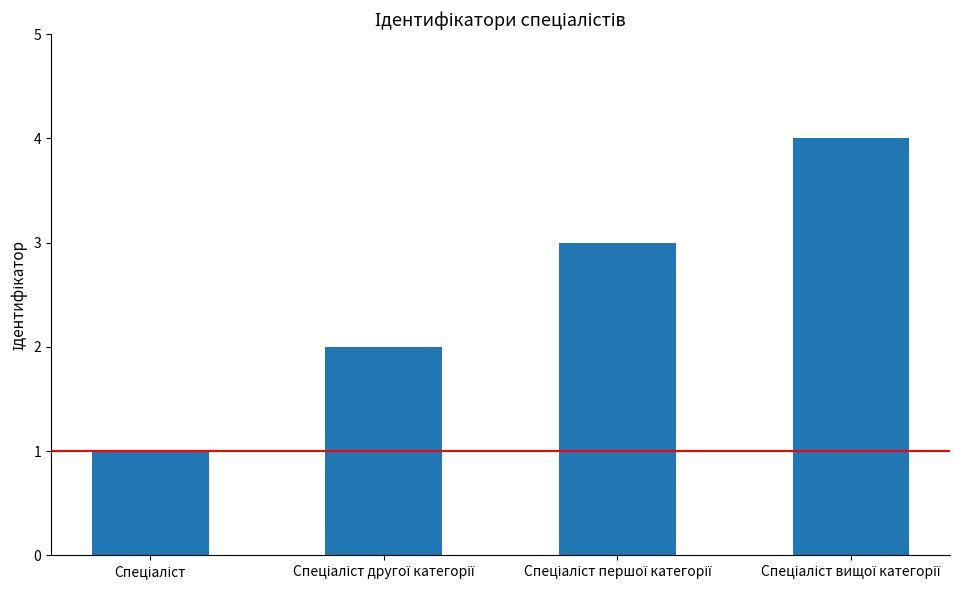

What is the value of the 3rd bar from the left?

3